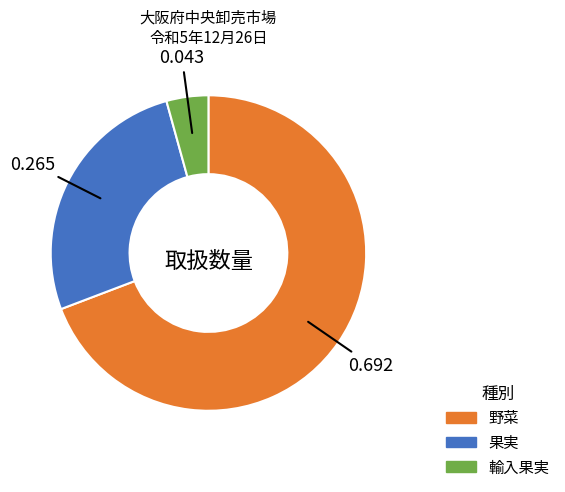

Which has a higher value, 輸入果実 or 果実?

果実